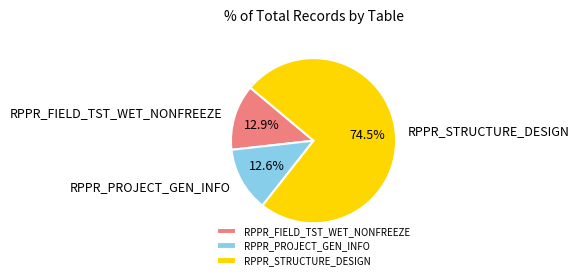

How many slices are in this pie chart?

3